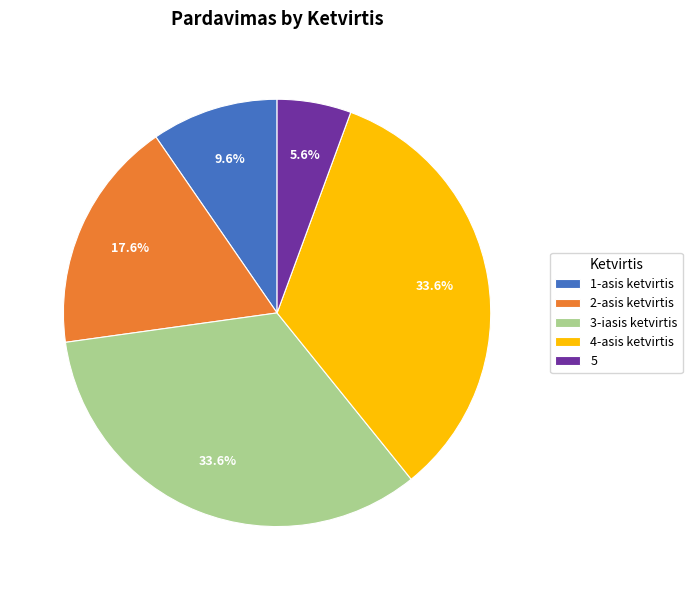

True or false: 5 accounts for 12% of the total.

False